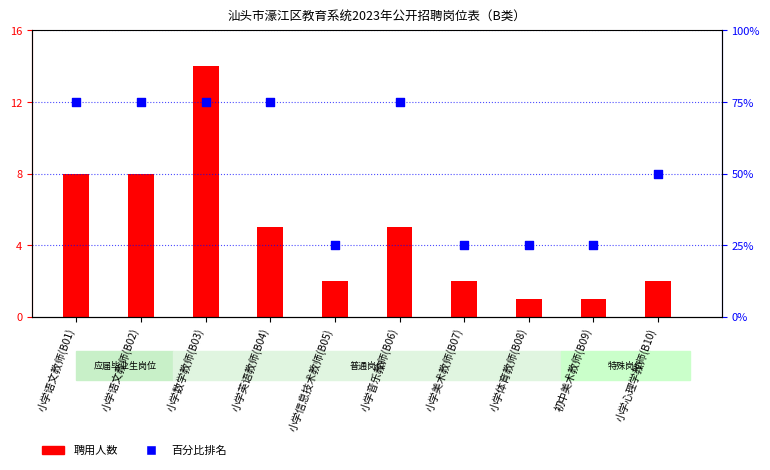

Which series has the largest total across all categories?

百分比排名